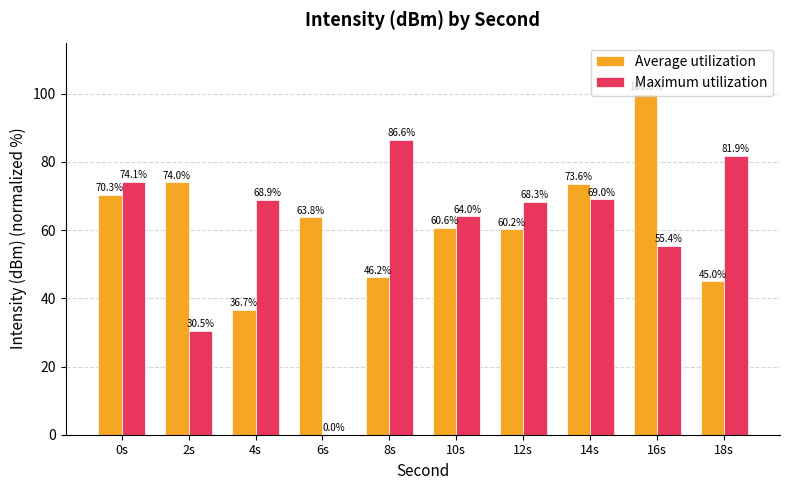

At which label is Maximum utilization closest to 43?

16s